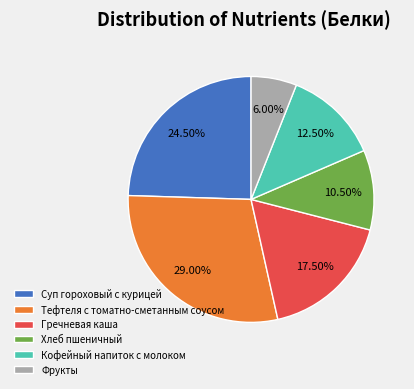

Combined, do Суп гороховый с курицей and Кофейный напиток с молоком account for over 50%?

No